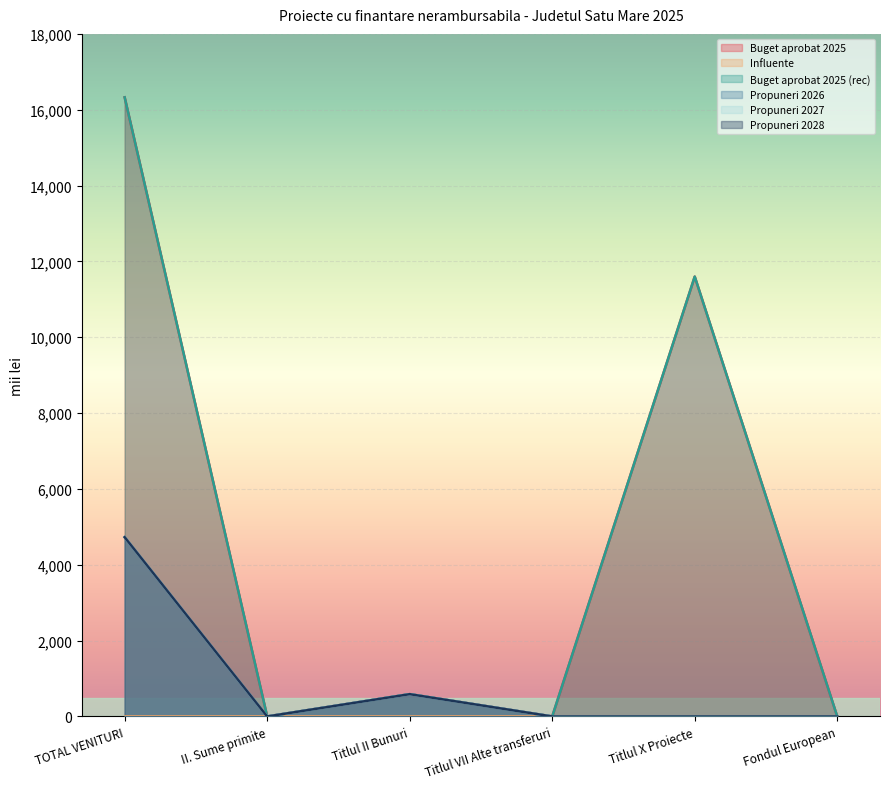

Where is the first local maximum for Propuneri 2028?

Titlul II Bunuri